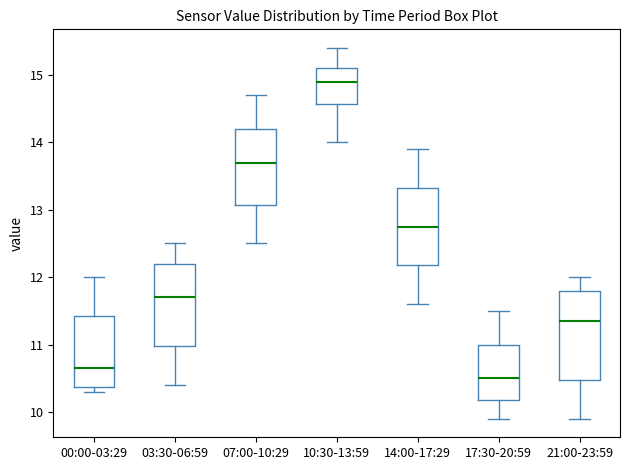

Reading left to right, transcribe this box plot: for each box, give where its median line is, the range the box spans, and where its two whiskers end, as read against the y-axis. The values are not printed on the chart, so give them approximately, as read against the axis.

00:00-03:29: median 10.7, box 10.4 to 11.4, whiskers 10.3 to 12.0
03:30-06:59: median 11.7, box 11.0 to 12.2, whiskers 10.4 to 12.5
07:00-10:29: median 13.7, box 13.1 to 14.2, whiskers 12.5 to 14.7
10:30-13:59: median 14.9, box 14.6 to 15.1, whiskers 14.0 to 15.4
14:00-17:29: median 12.8, box 12.2 to 13.3, whiskers 11.6 to 13.9
17:30-20:59: median 10.5, box 10.2 to 11.0, whiskers 9.9 to 11.5
21:00-23:59: median 11.4, box 10.5 to 11.8, whiskers 9.9 to 12.0